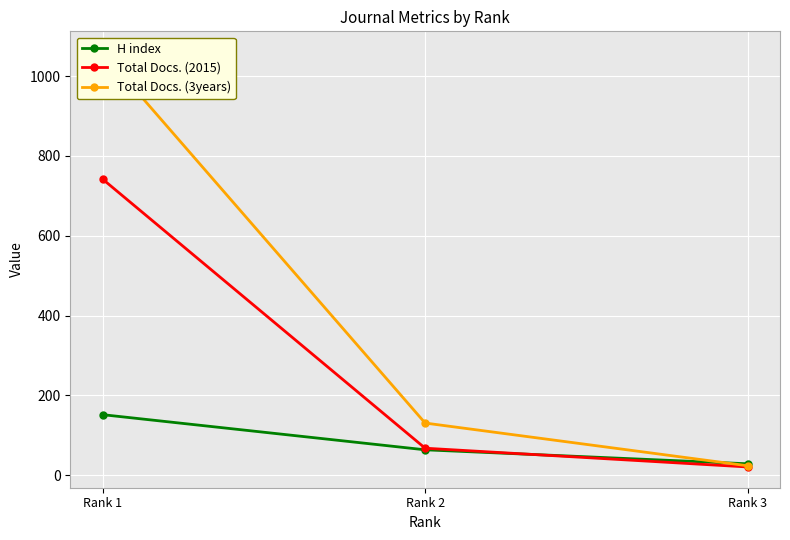

Rank the categories by H index value from lowest to highest.

Rank 3, Rank 2, Rank 1